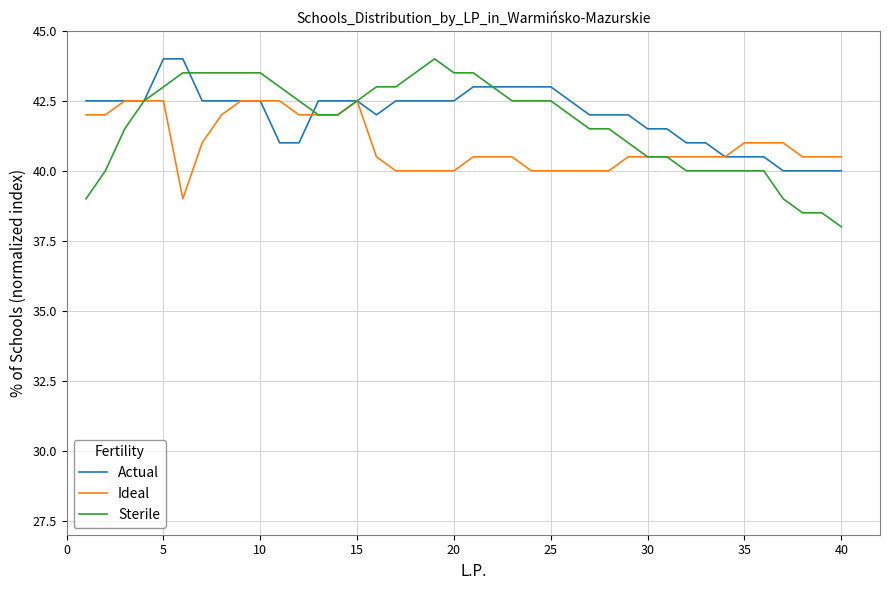

What is the maximum value for Actual?

44.0